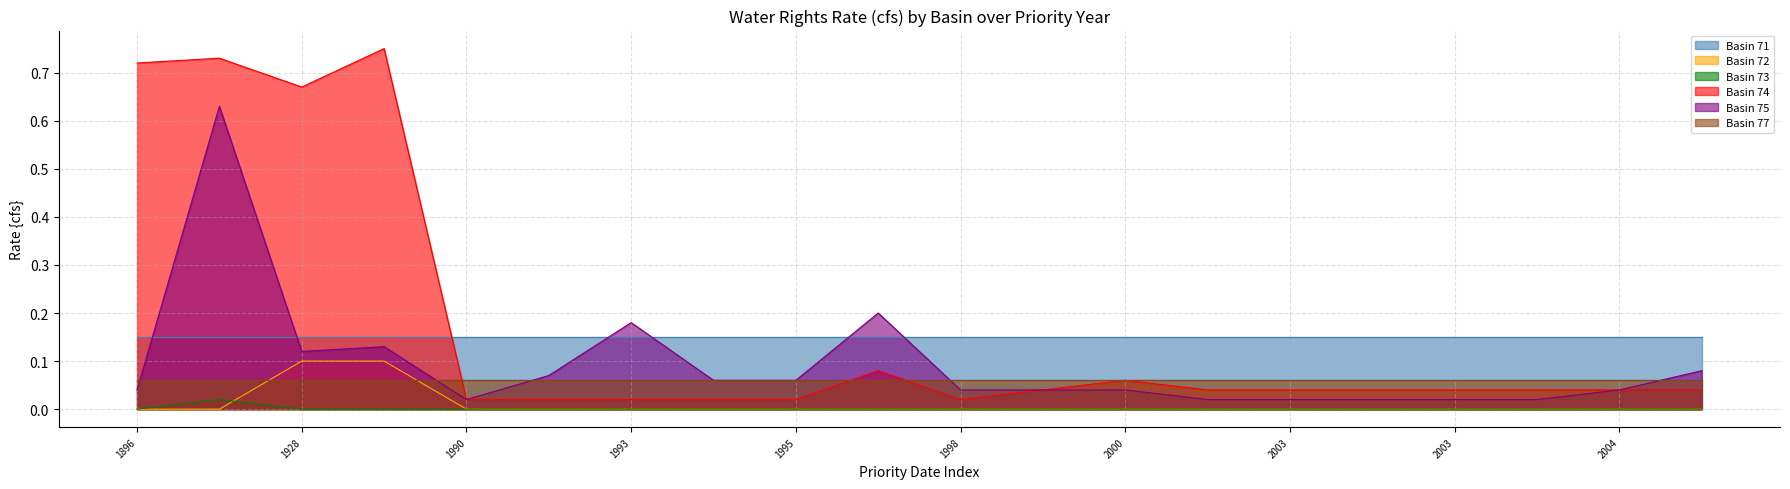

Which has a higher value, 1999 or 2004?

1999